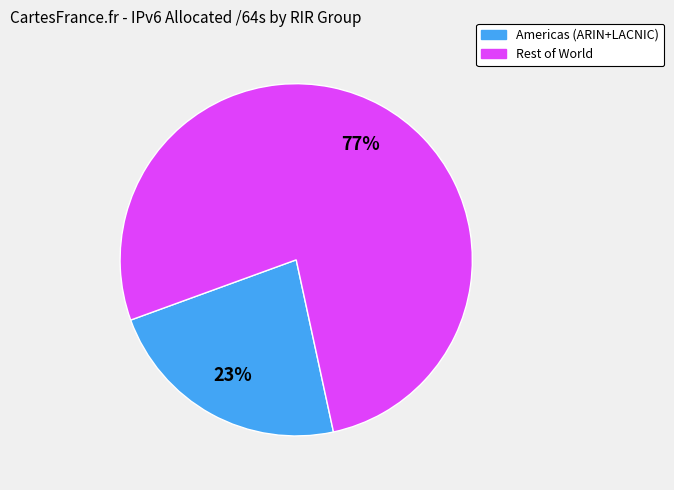

How many slices are in this pie chart?

2